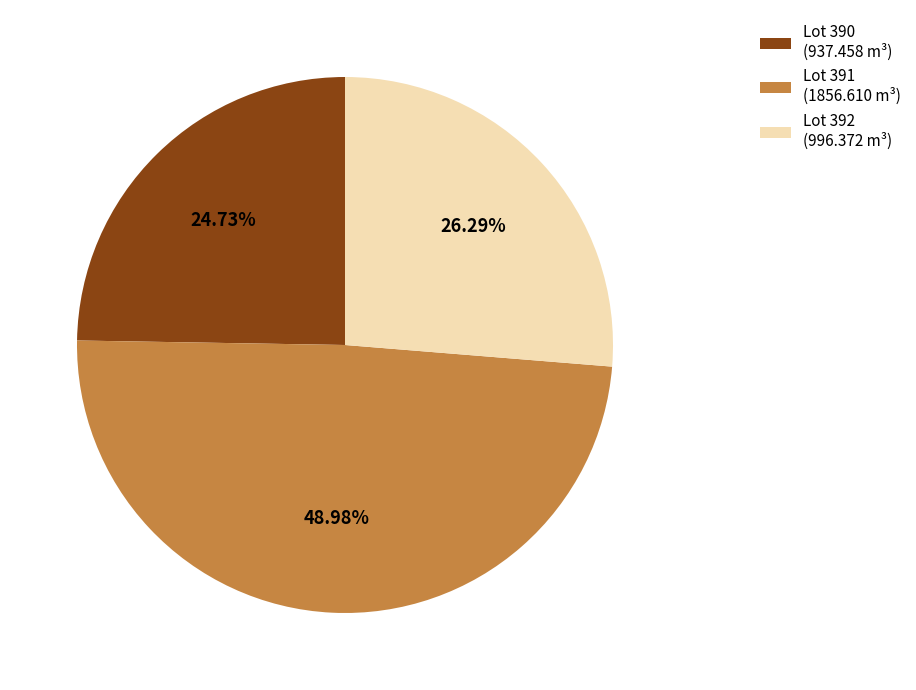

Is the sum of Lot 390 and Lot 392 greater than half?

Yes